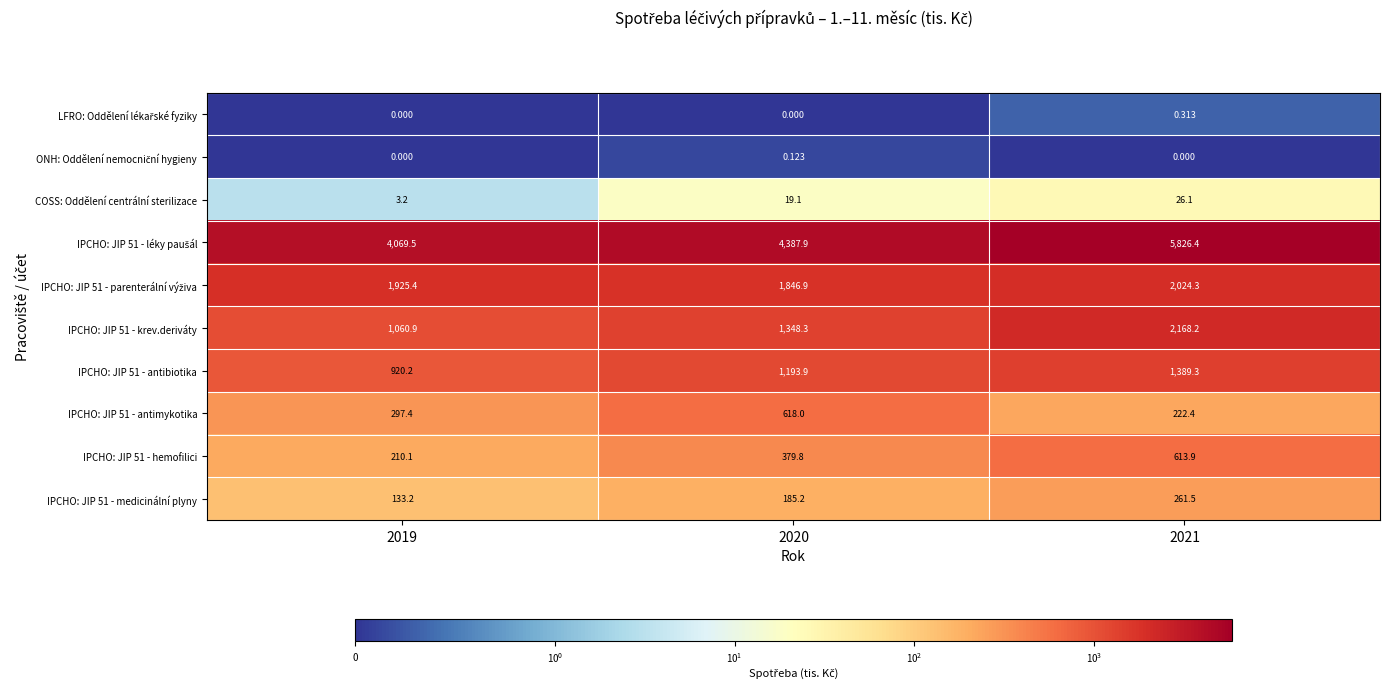

Is the value of IPCHO: JIP 51 - krev.deriváty at 2021 greater than the value of IPCHO: JIP 51 - antimykotika at 2021?

Yes